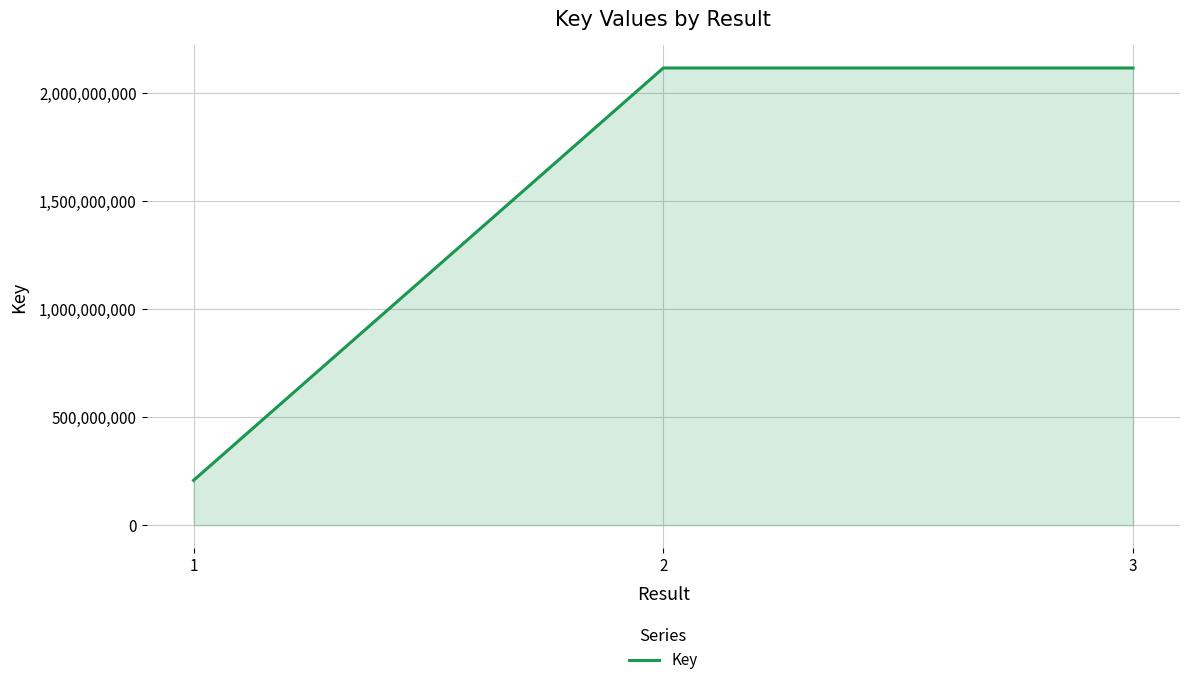

What is the difference between the maximum and minimum values?

1909930526